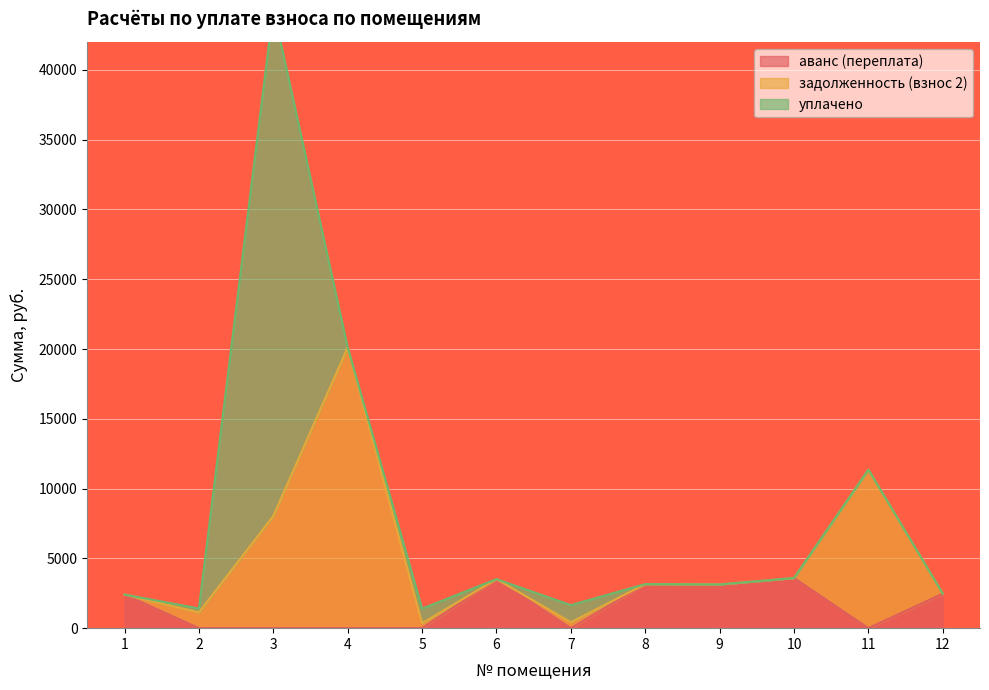

Reading left to right, what are all the values shown in this chart?

аванс (переплата): 2409.3	0.0	0.0	0.0	0.0	3511.5	0.0	3158.0	3133.0	3591.2	0.0	2469.2
задолженность (взнос 2): 0.0	1129.2	8035.1	20115.9	358.2	0.0	422.8	0.0	0.0	0.0	11356.0	0.0
уплачено: 0.0	281.0	36332.9	0.0	1041.4	0.0	1229.2	0.0	0.0	0.0	0.0	0.0